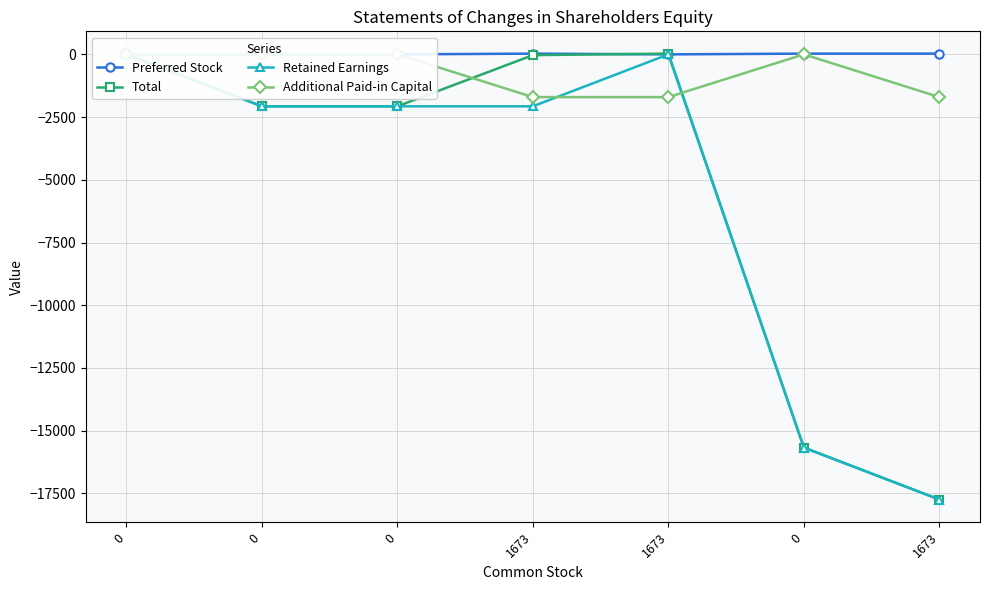

At which category does Retained Earnings reach its first local peak?

1673